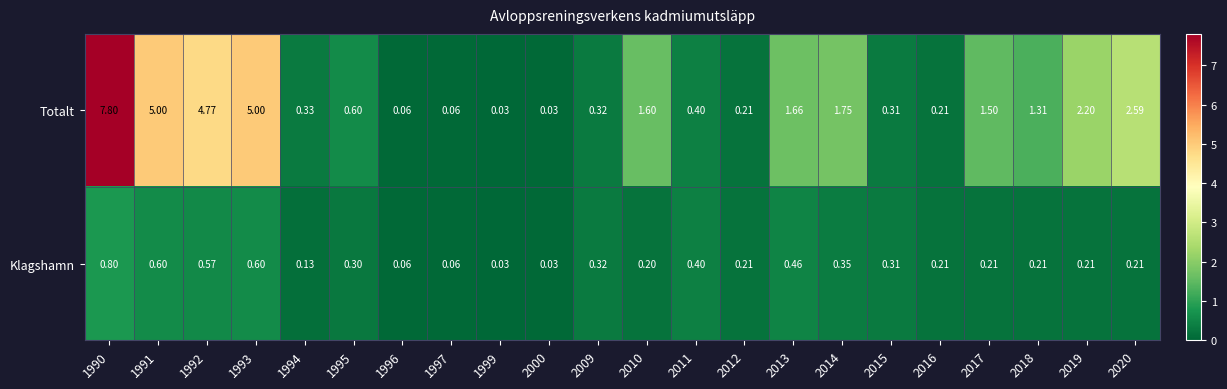

Which series changed the most between 1994 and 1996?

Totalt